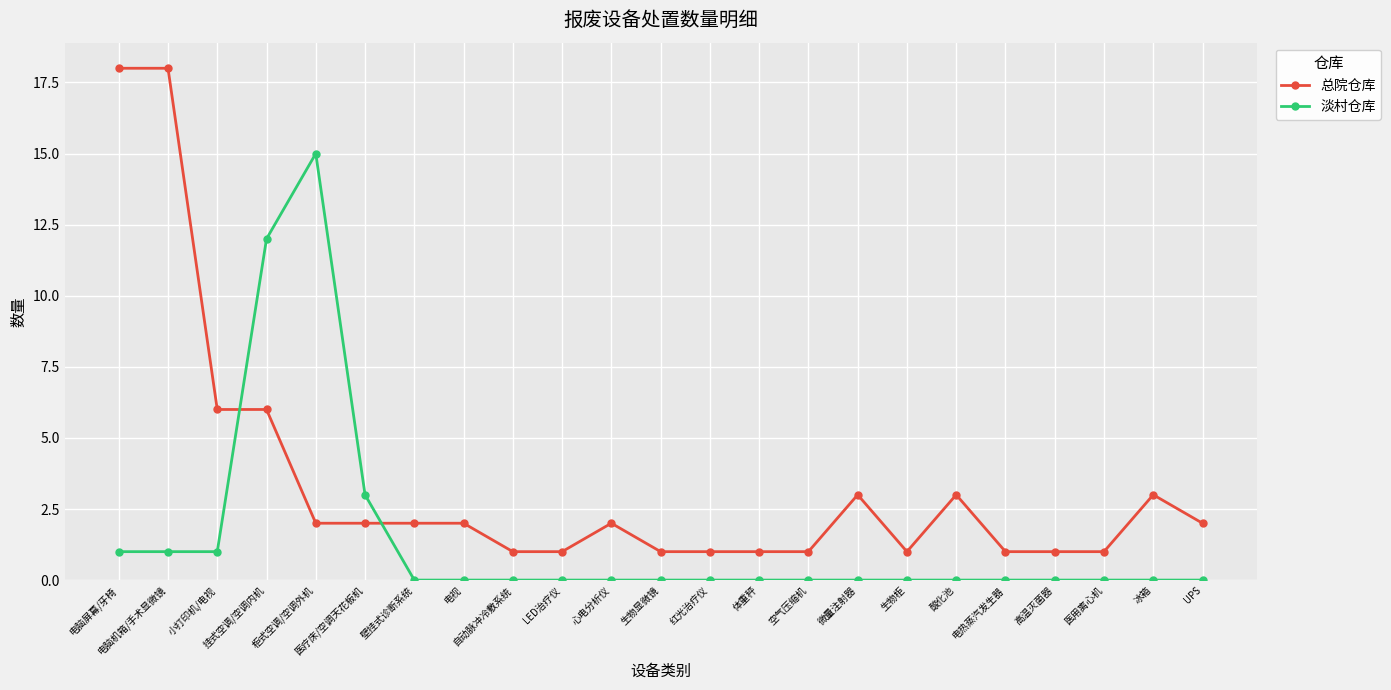

What is the label of the 21st point from the left?

医用离心机